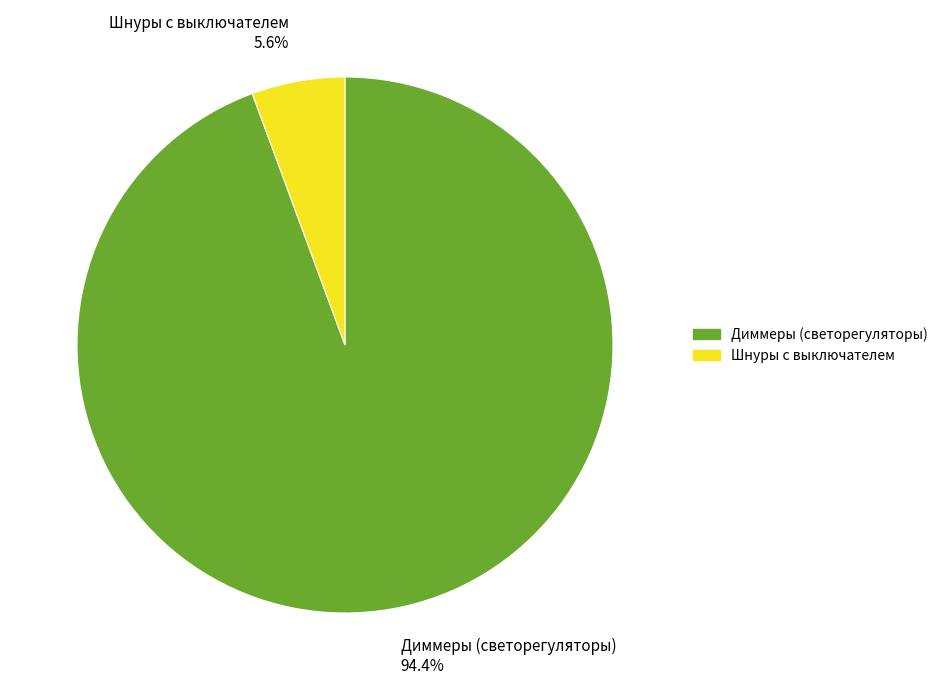

True or false: Диммеры (светорегуляторы) accounts for 99% of the total.

False